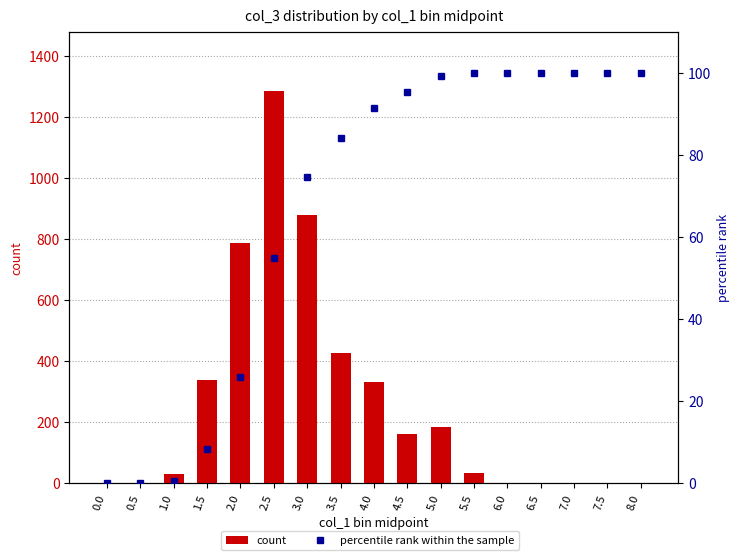

Does the chart contain stacked bars?

No